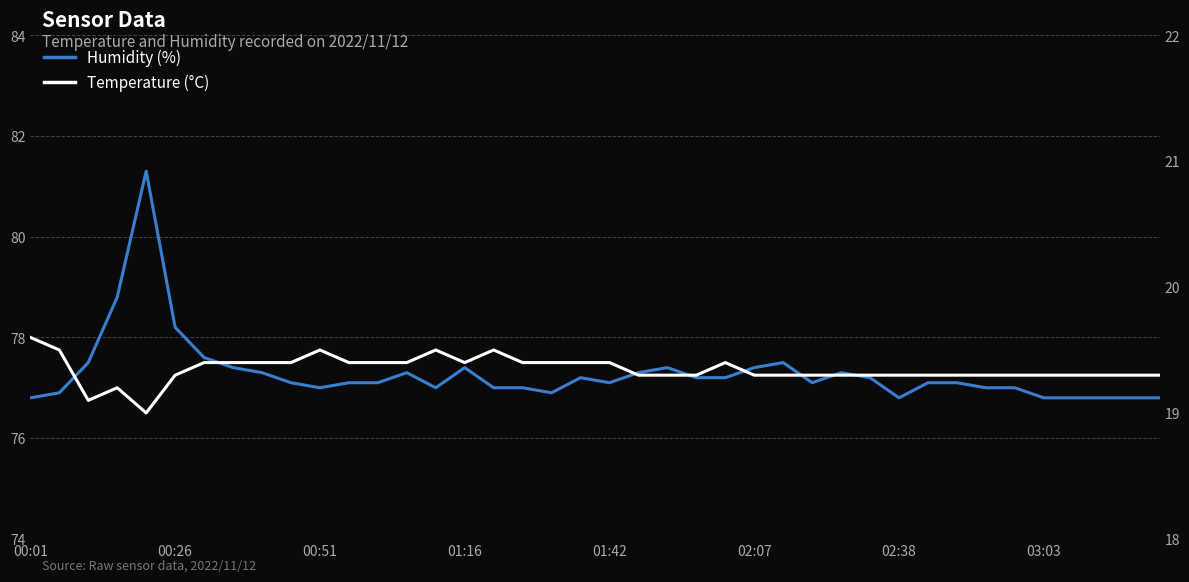

Which has a higher value, 02:38 or 25?

02:38